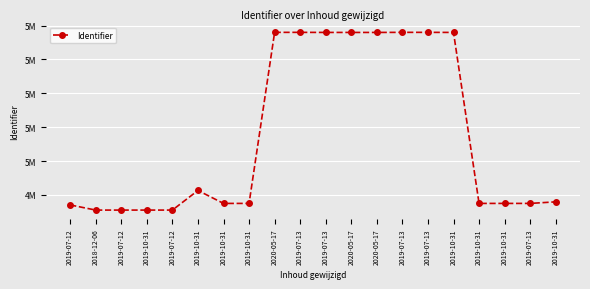

True or false: there are more than 2 points higher than both neighbors.

True